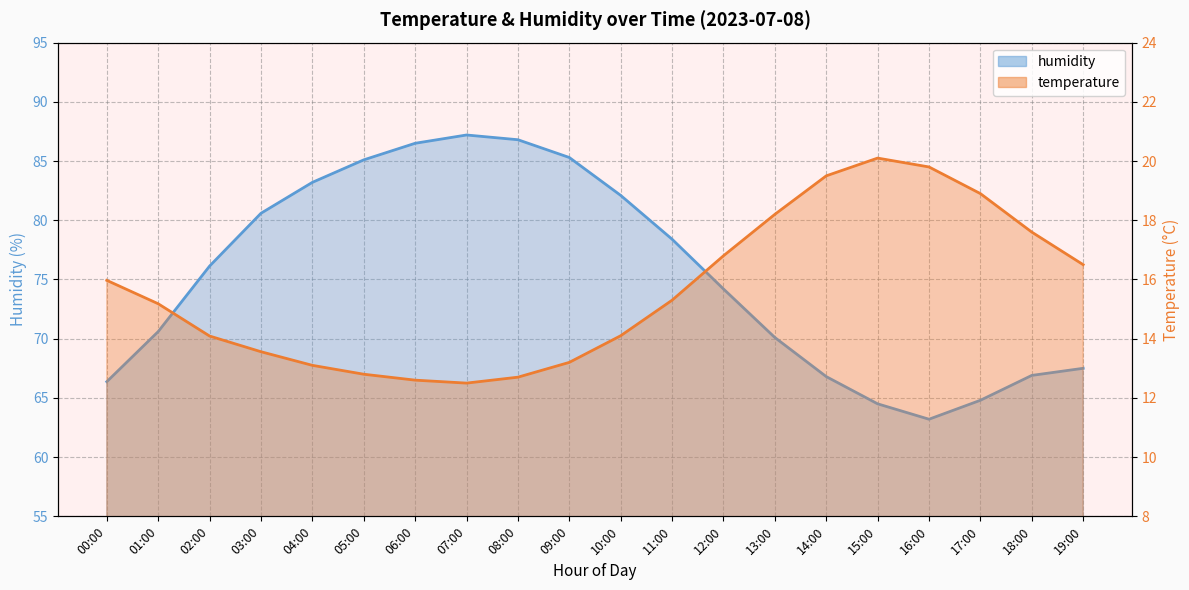

Which series has the largest total across all categories?

humidity